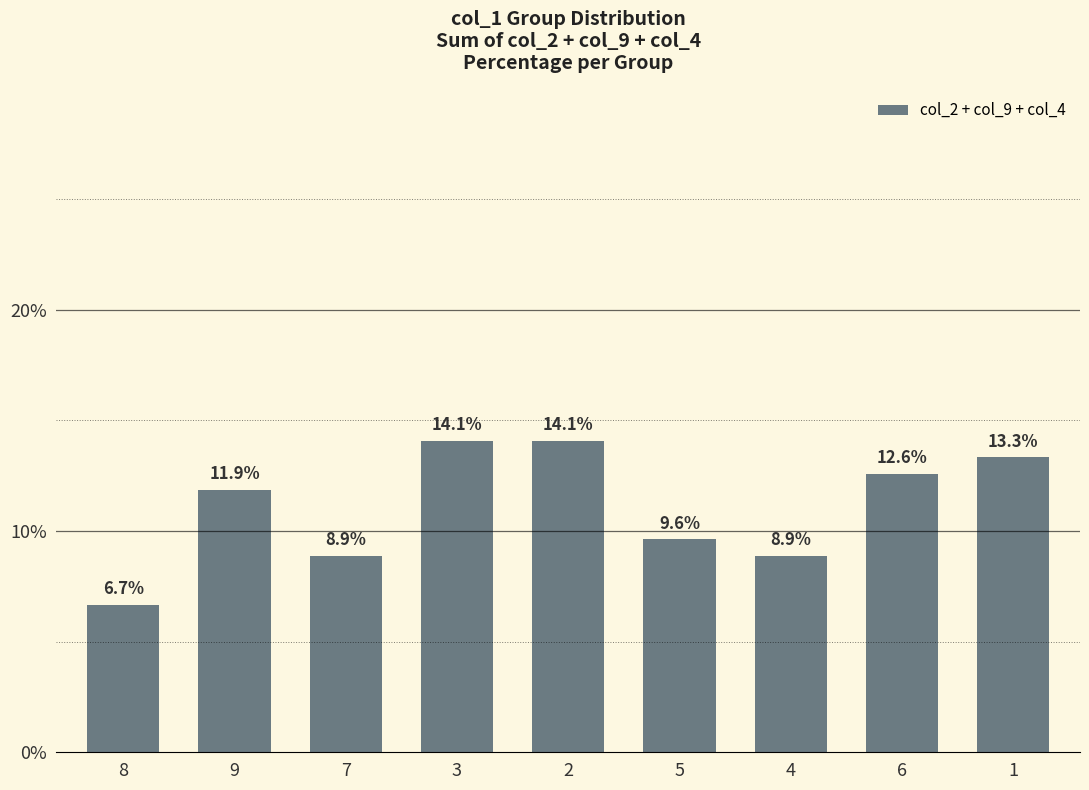

What is the minimum value shown in the chart?

6.7